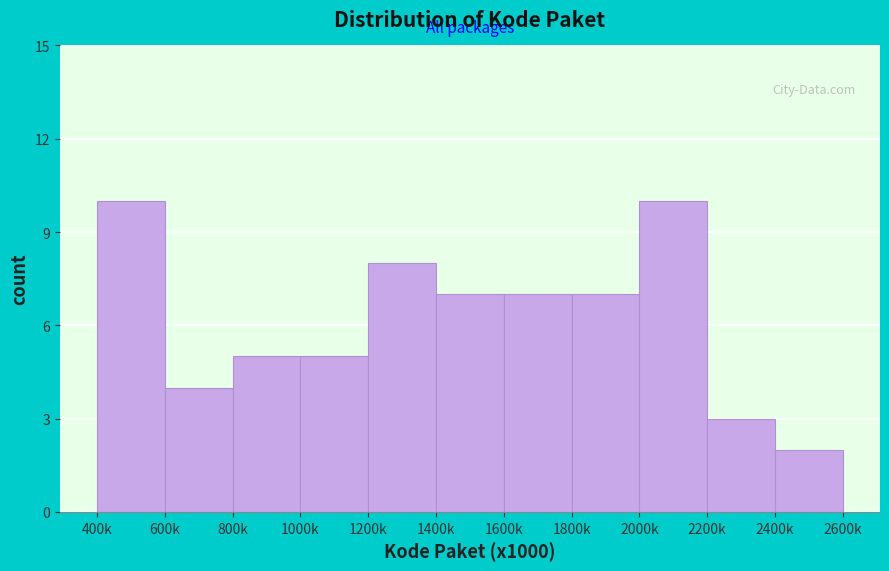

Reading left to right, list all the values displayed in this chart.

400k=10	600k=4	800k=5	1000k=5	1200k=8	1400k=7	1600k=7	1800k=7	2000k=10	2200k=3	2400k=2